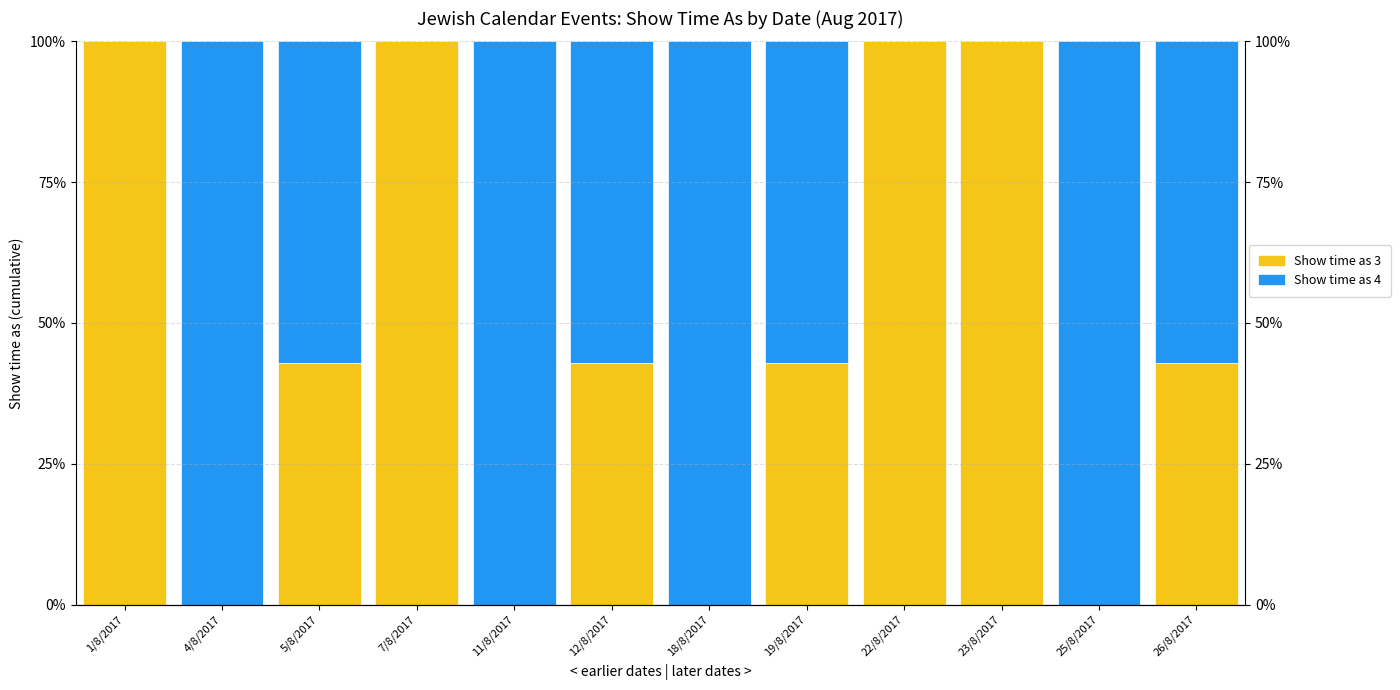

How many bars are there in each group?

2